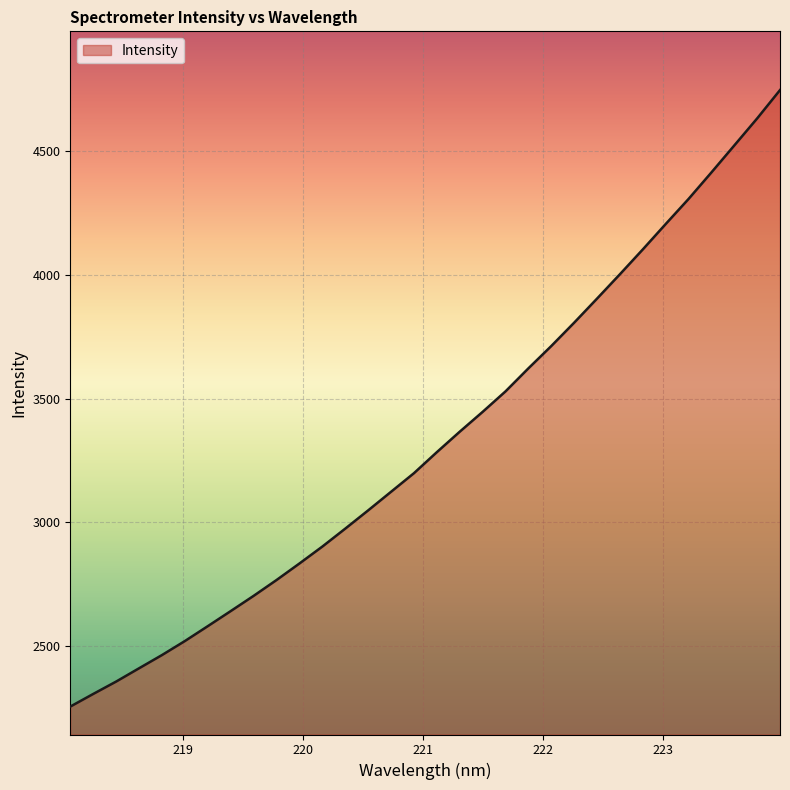

What is the difference between the maximum and minimum values?

2491.1